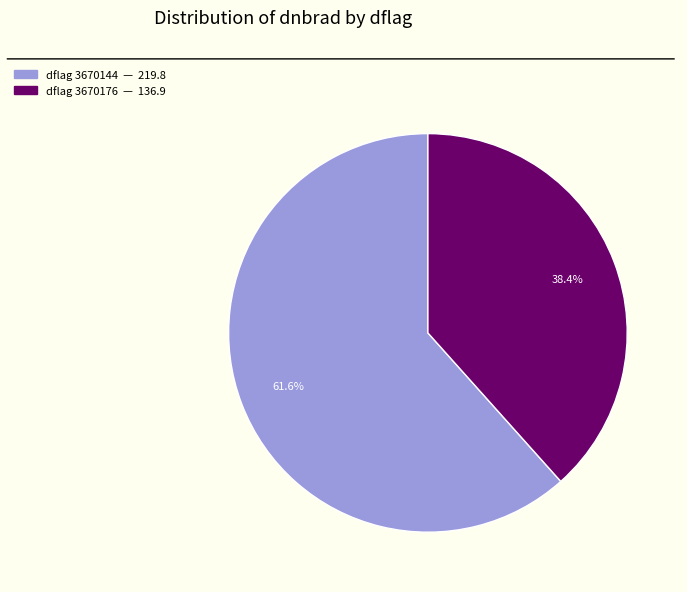

Is there a majority slice in this chart?

Yes